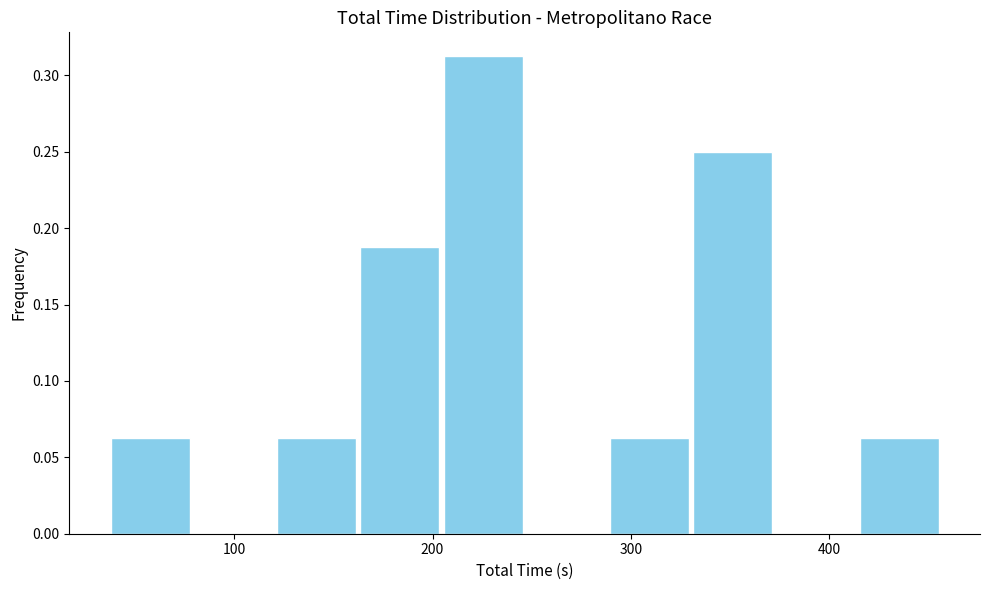

How tall is the bar that spans 200 to 250 on the x-axis? Neither the bar edges nor the heights are printed on the chart, so give them approximately, as read against the axes.

0.315